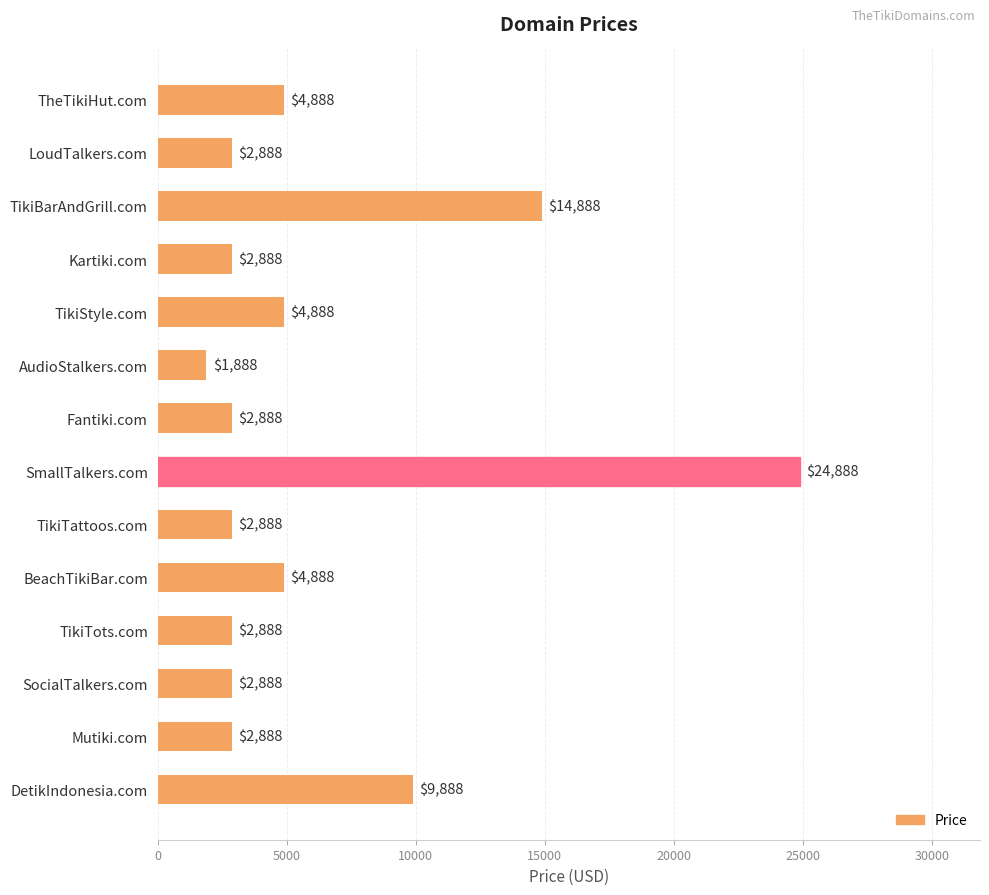

The value at Kartiki.com is 4802. True or false?

False